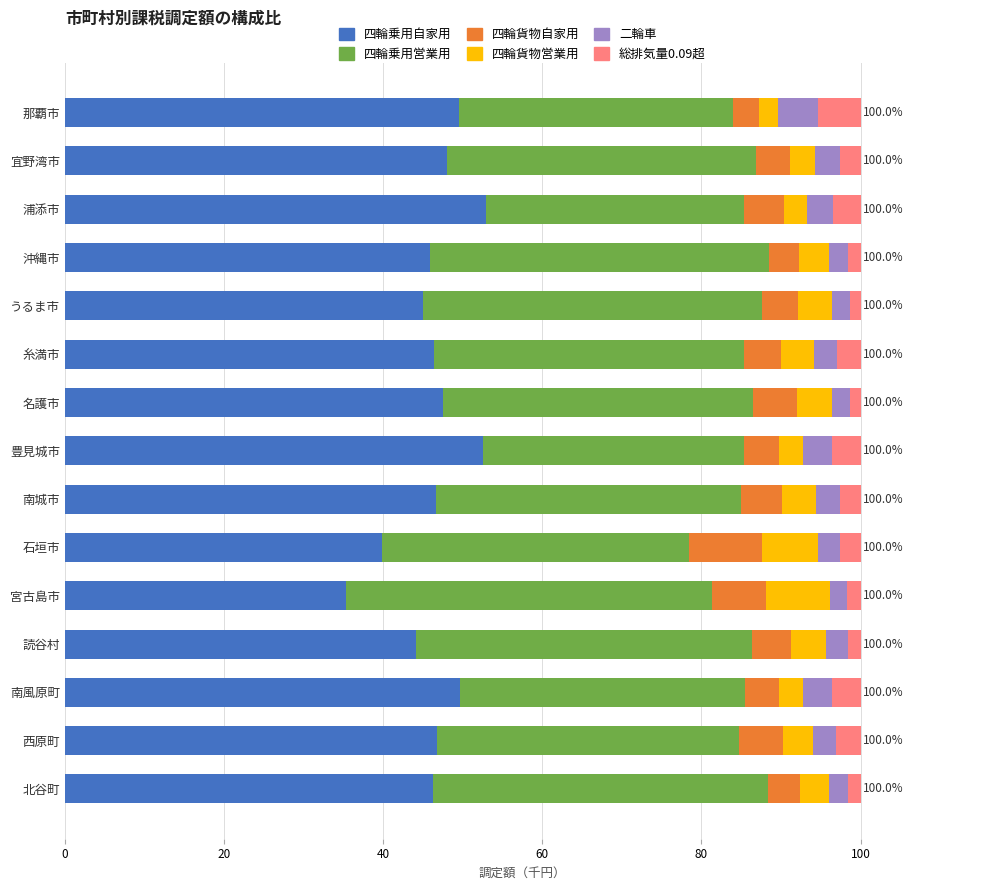

What is the total value across all series at 南城市?

100.0